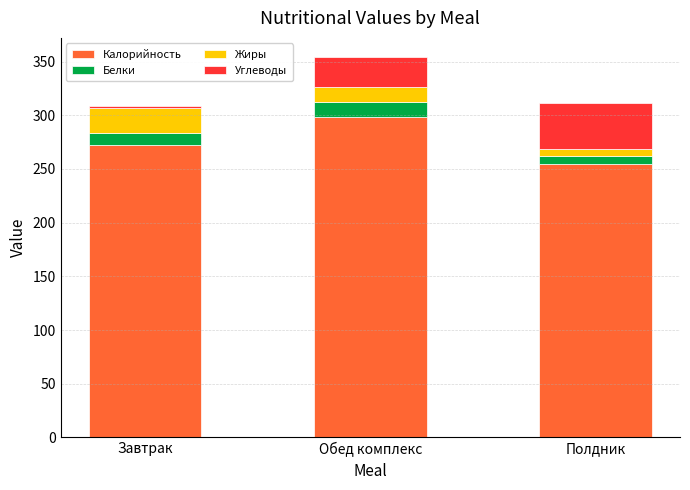

At which category is the sum across all series the highest?

Обед комплекс